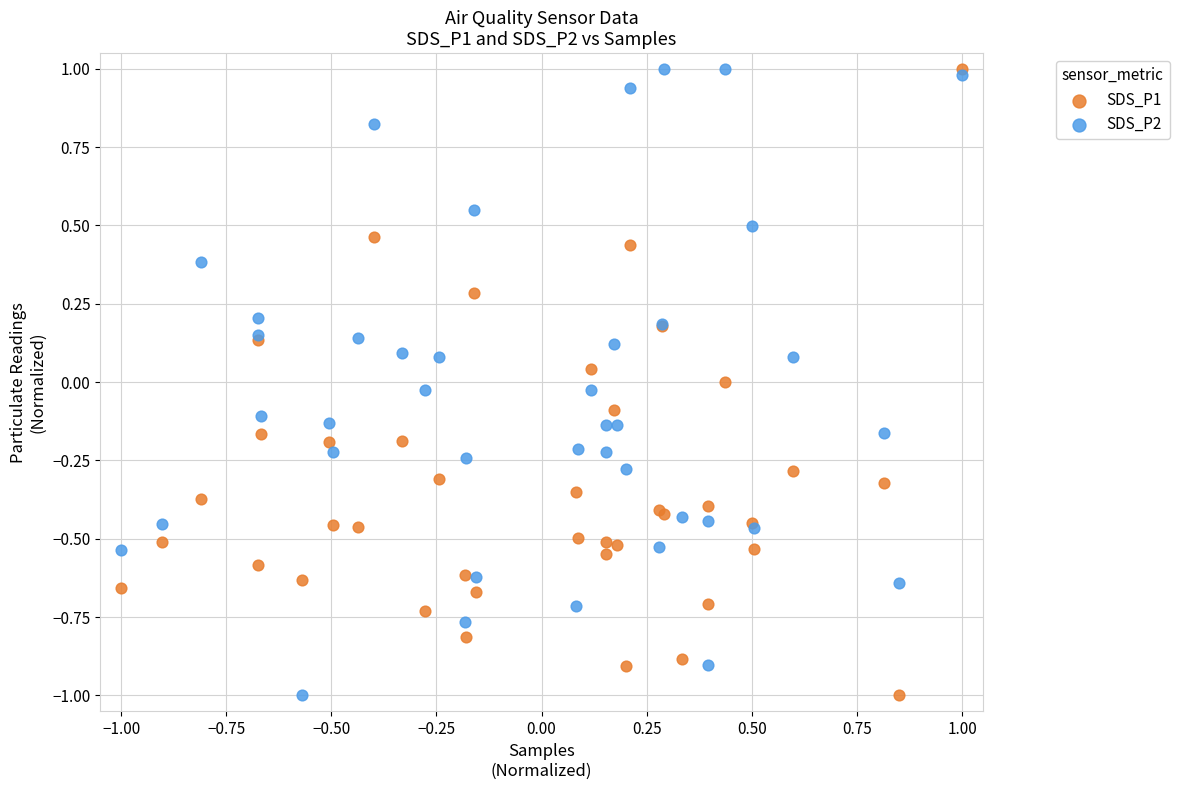

What are all the series names shown in the legend?

SDS_P1, SDS_P2